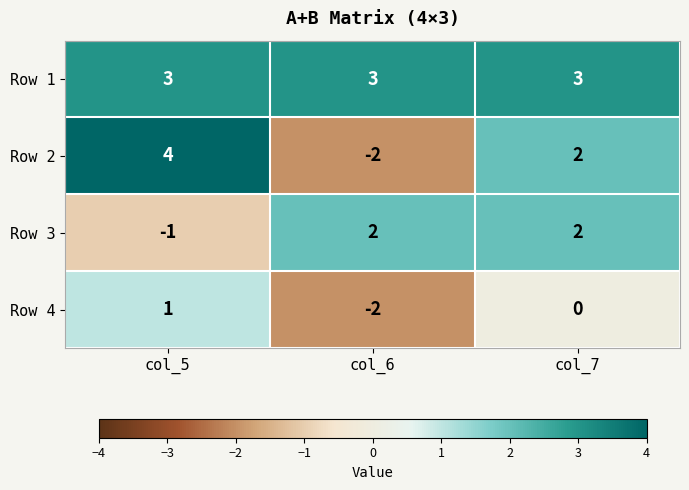

Which label corresponds to the smallest value in the chart?

col_6